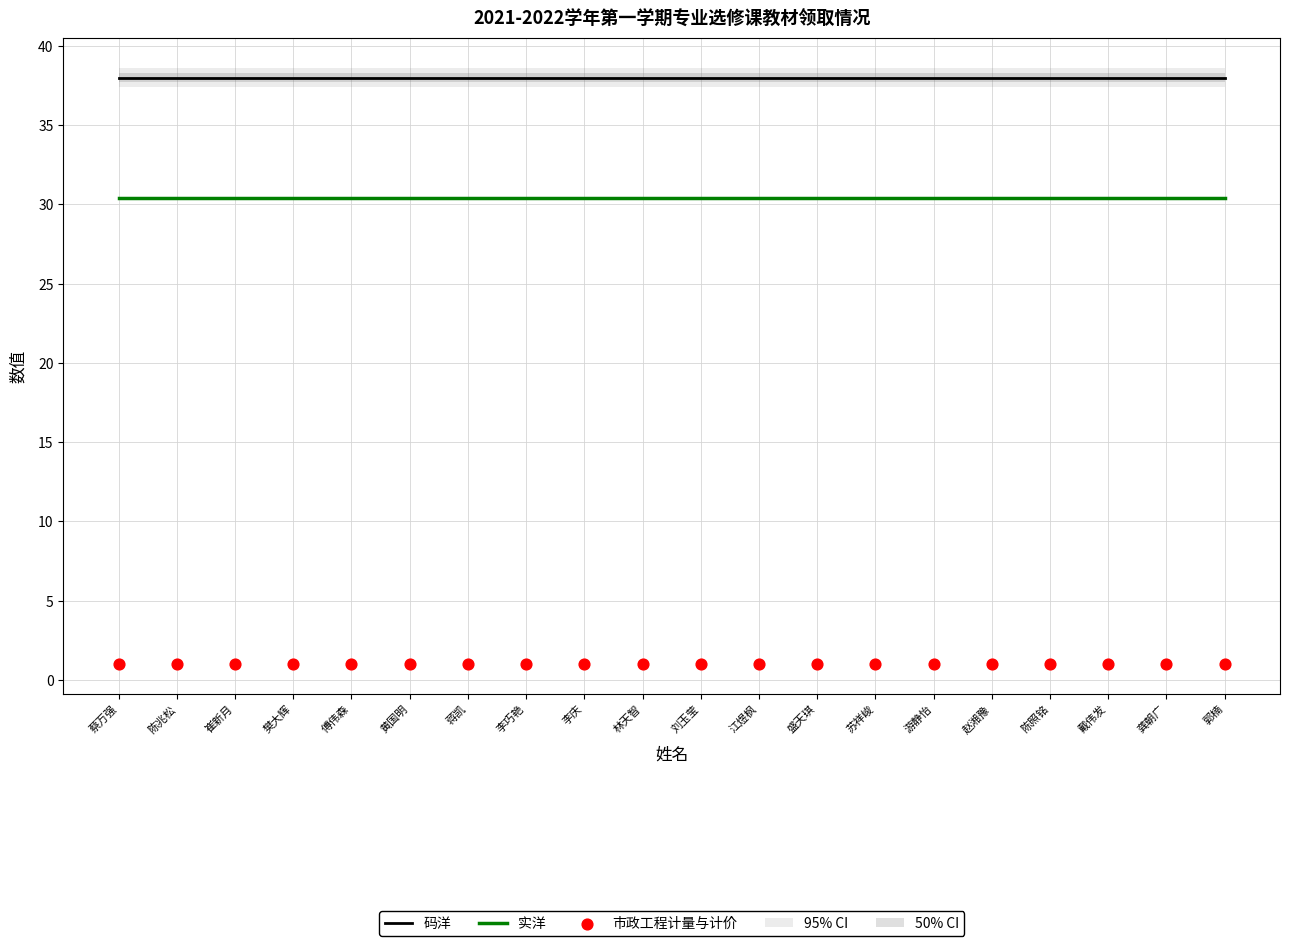

Which series has the largest total across all categories?

码洋